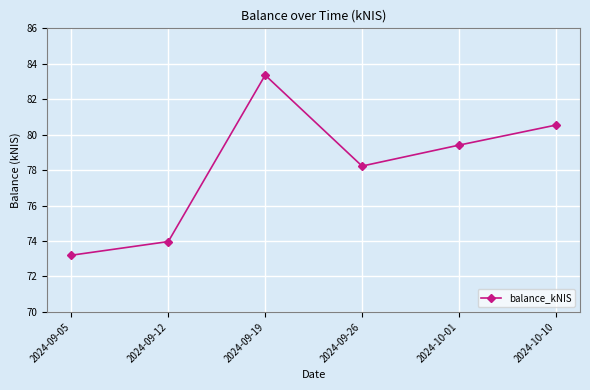

Which category has the highest value across all series?

2024-09-19